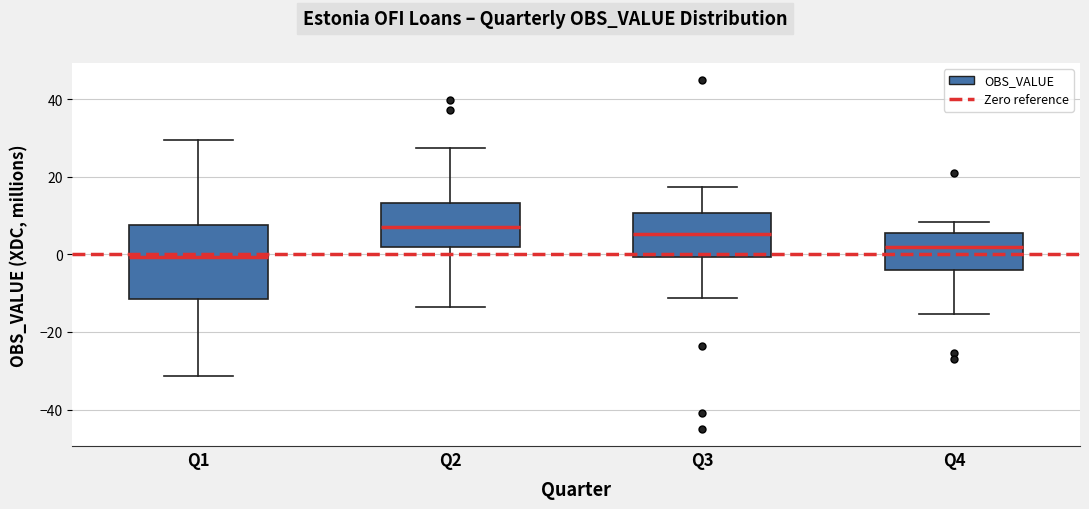

Reading left to right, transcribe this box plot: for each box, give where its median line is, the range the box spans, and where its two whiskers end, as read against the y-axis. The values are not printed on the chart, so give them approximately, as read against the axis.

Q1: median 0, box -12 to 8, whiskers -32 to 30
Q2: median 8, box 2 to 14, whiskers -14 to 28
Q3: median 6, box 0 to 10, whiskers -12 to 18
Q4: median 2, box -4 to 6, whiskers -16 to 8